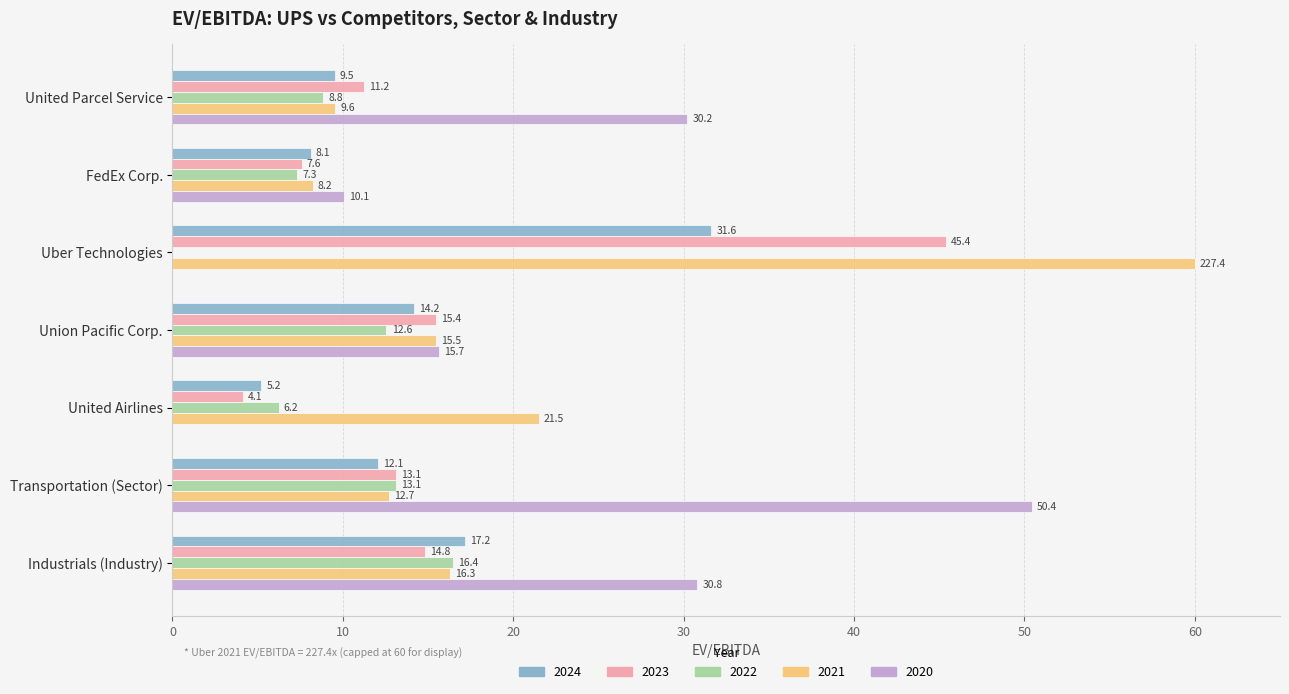

Is it true that 2023 equals 26.7 at Union Pacific Corp.?

False